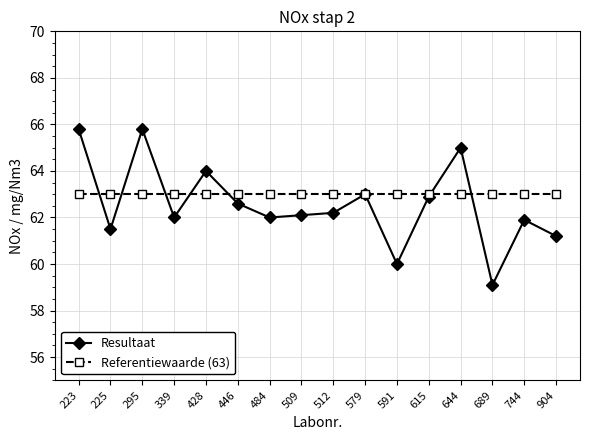

Rank the series at 744 from highest to lowest value.

Referentiewaarde (63), Resultaat